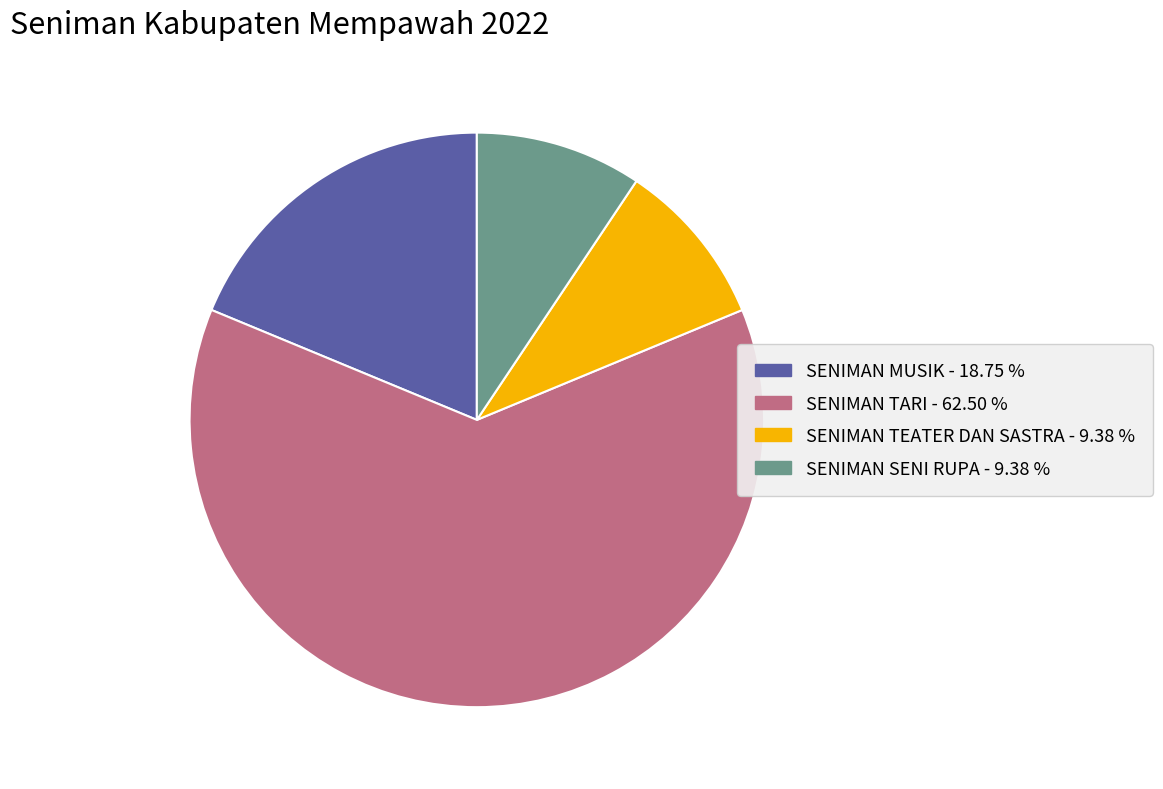

Do SENIMAN TARI and SENIMAN MUSIK together represent more than half of the pie?

Yes